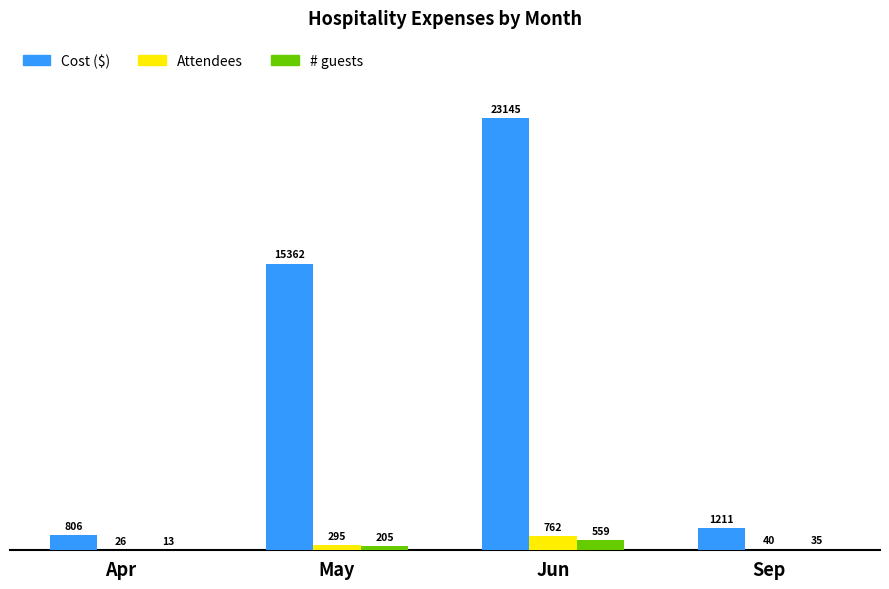

What is the sum of all Attendees values?

1123.0